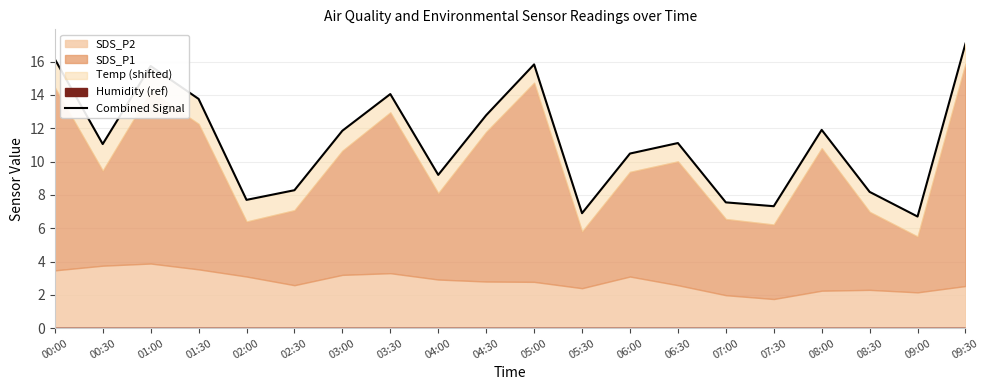

What is the label of the 6th point from the right?

07:00